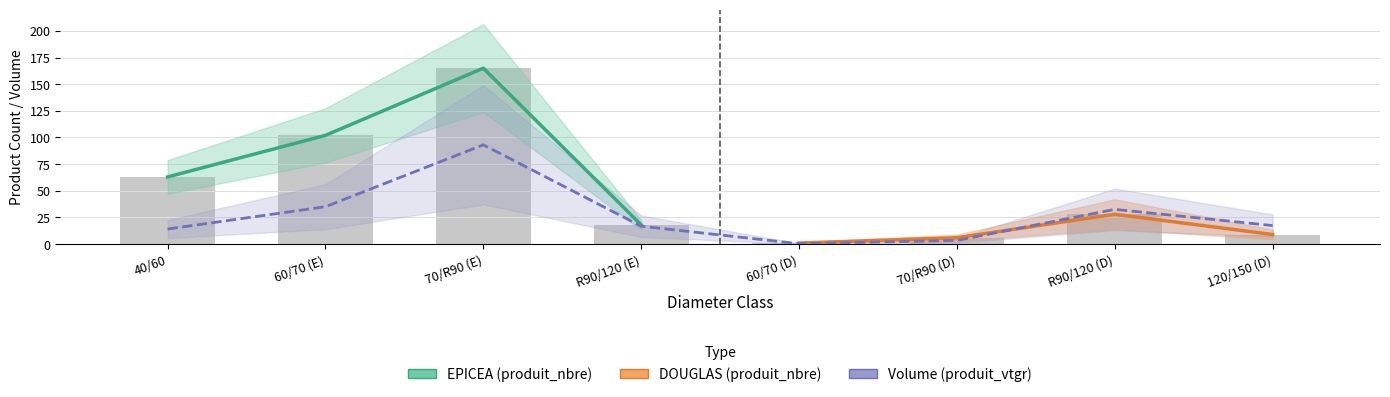

What is the spread (max minus min) of values at 40/60?

48.9